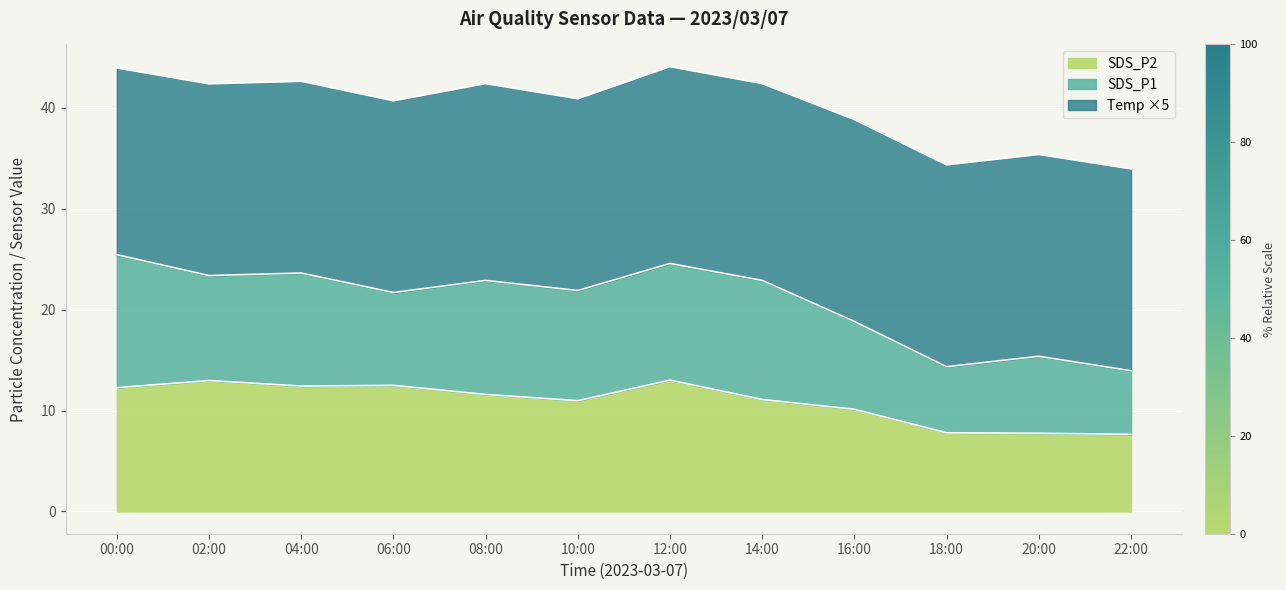

Is it true that SDS_P2 equals 12.0 at 18:00?

False